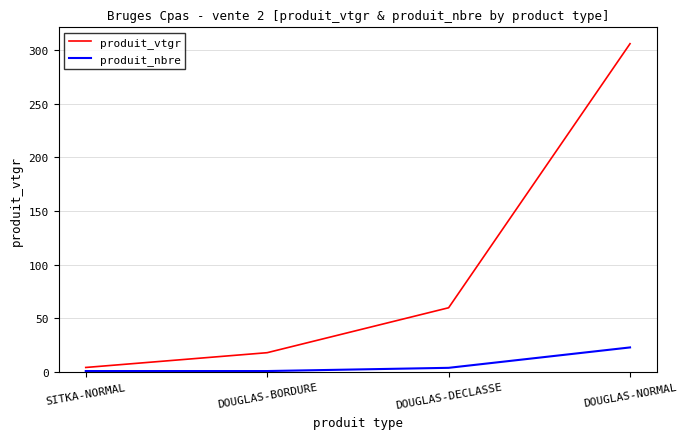

Between DOUGLAS-BORDURE and DOUGLAS-NORMAL, which series saw the biggest shift?

produit_vtgr